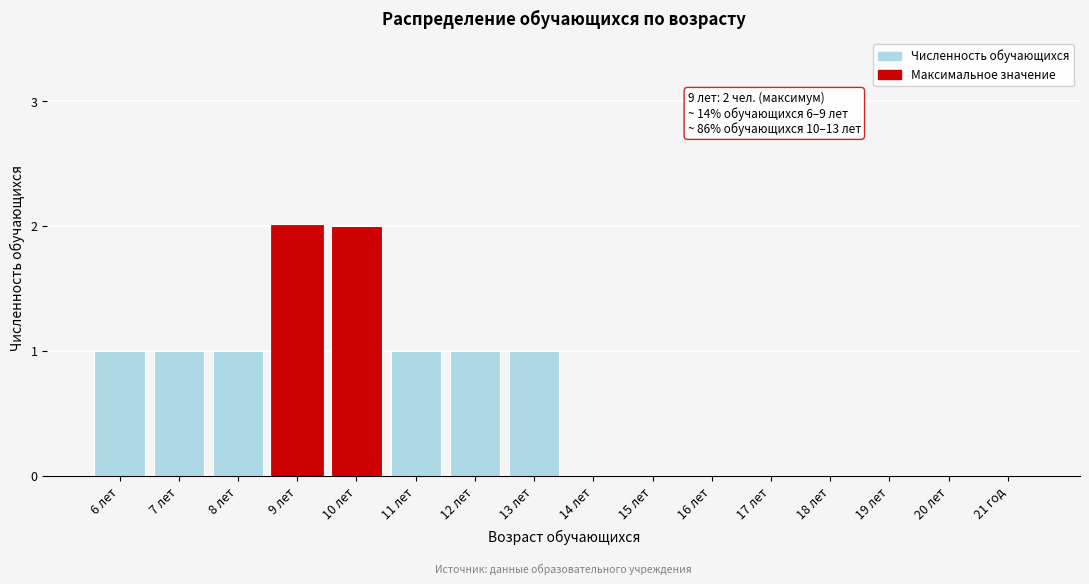

Reading left to right, list all the values displayed in this chart.

6 лет=1	7 лет=1	8 лет=1	9 лет=2	10 лет=2	11 лет=1	12 лет=1	13 лет=1	14 лет=0	15 лет=0	16 лет=0	17 лет=0	18 лет=0	19 лет=0	20 лет=0	21 год=0